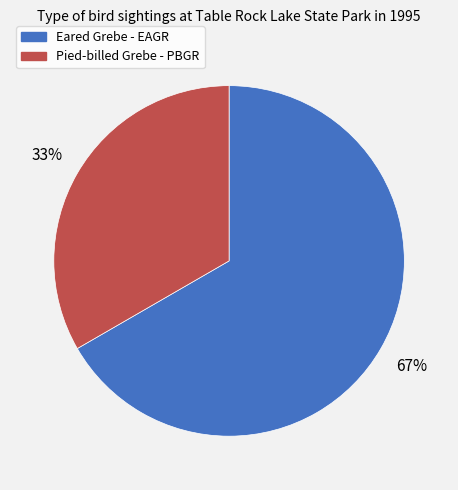

Which slice represents more than half of the pie?

Eared Grebe - EAGR